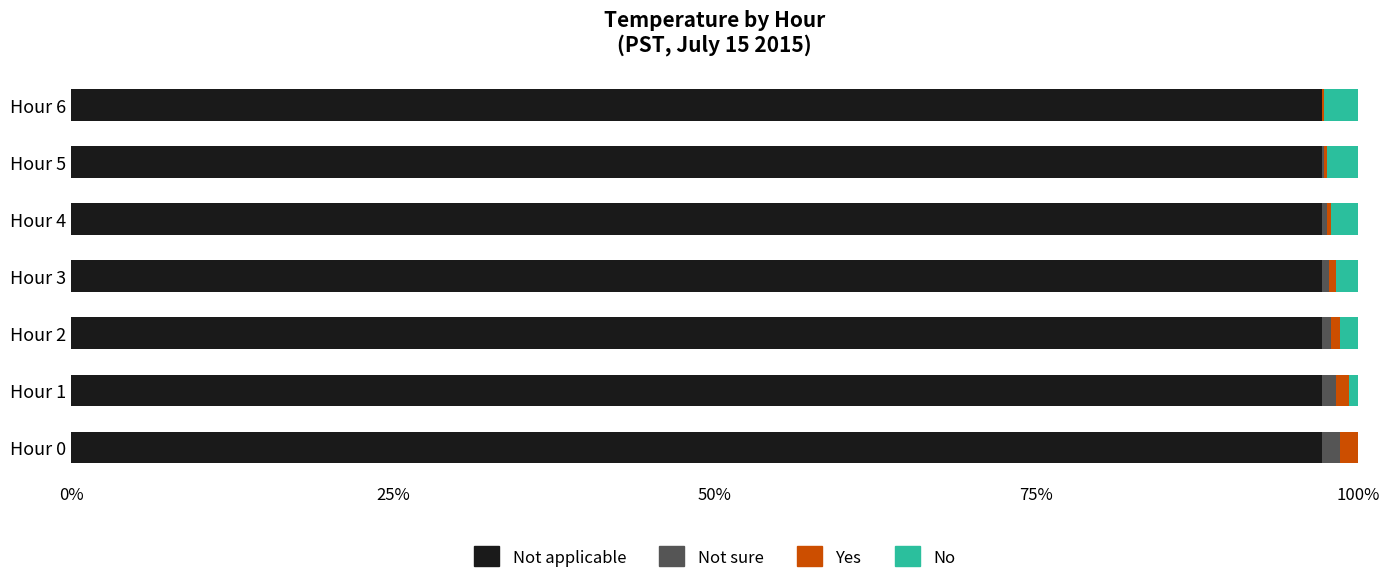

How many series are shown in this chart?

4